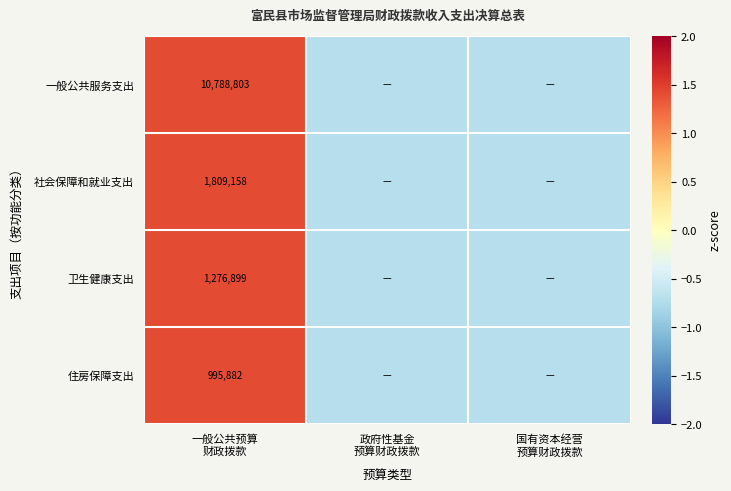

What is the difference between the maximum and minimum values in the 卫生健康支出 series?

2.1